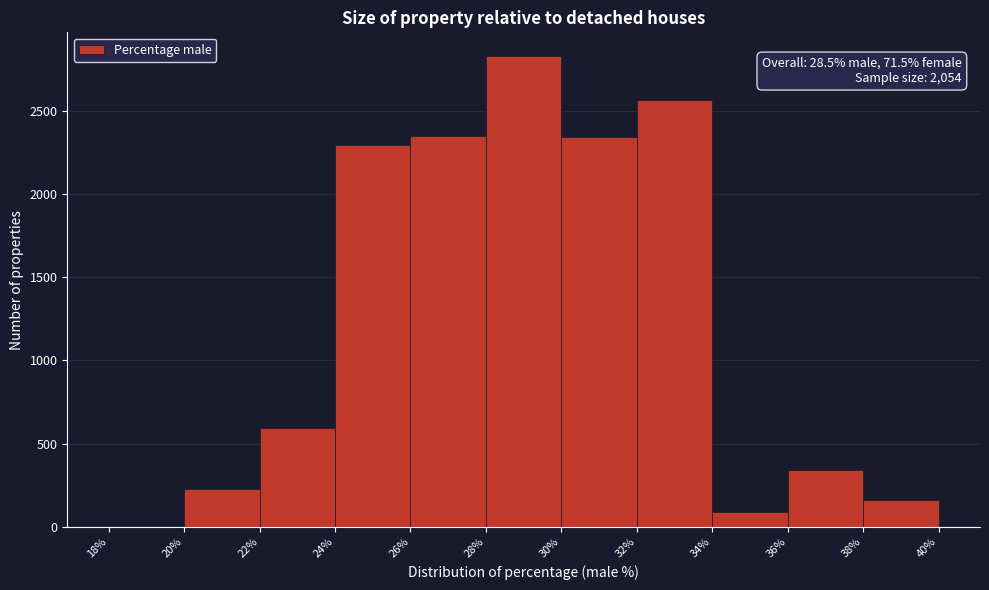

Over which range of the x-axis is the bar tallest?

28% to 30%